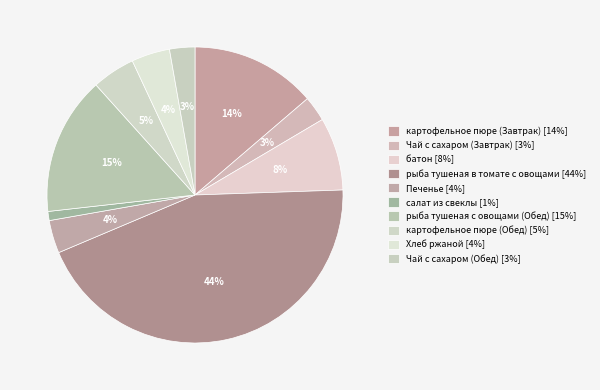

Combined, what portion of the pie is картофельное пюре (Обед) and Хлеб ржаной?

8.9%